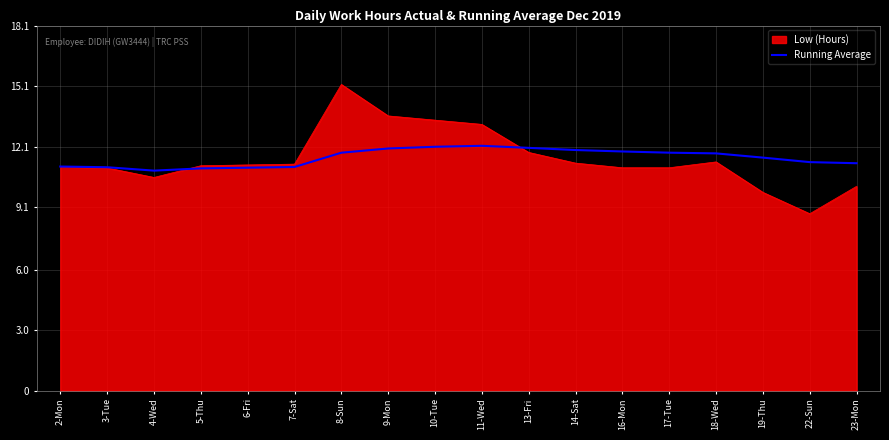

Which label corresponds to the largest value in the chart?

8-Sun